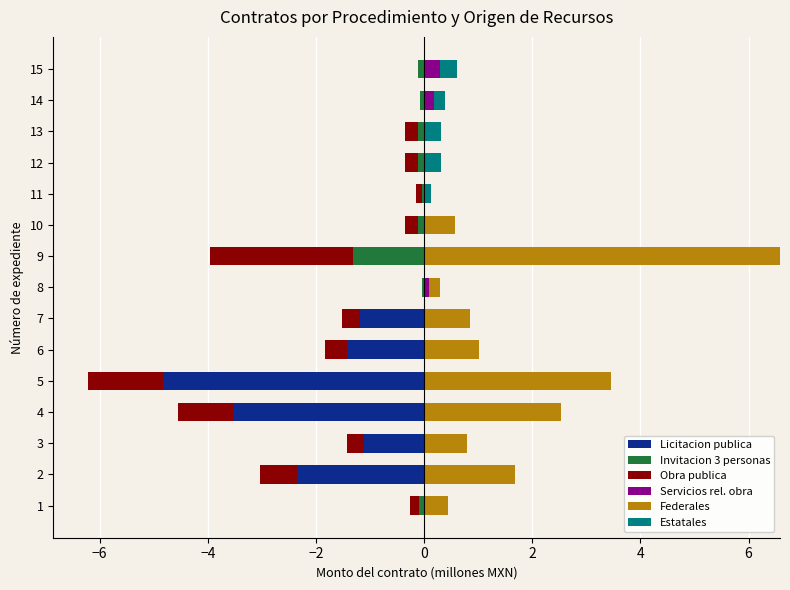

What is the difference between the second highest and minimum values in the Licitacion publica series?

4.8